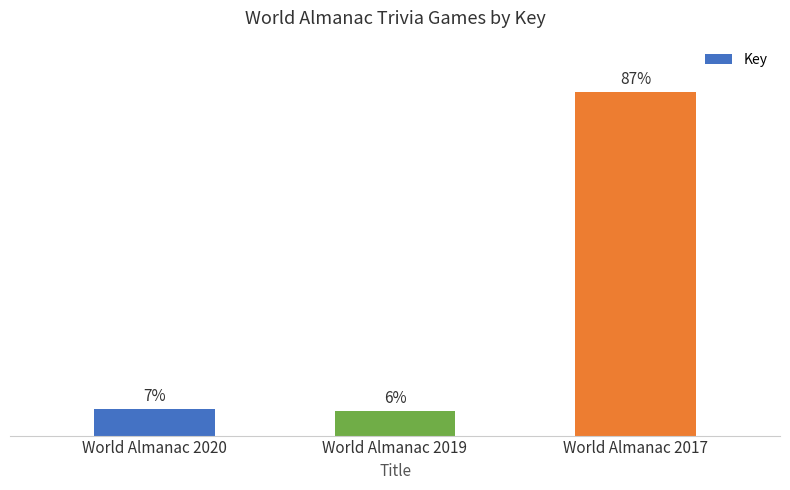

Does the chart contain any negative values?

No